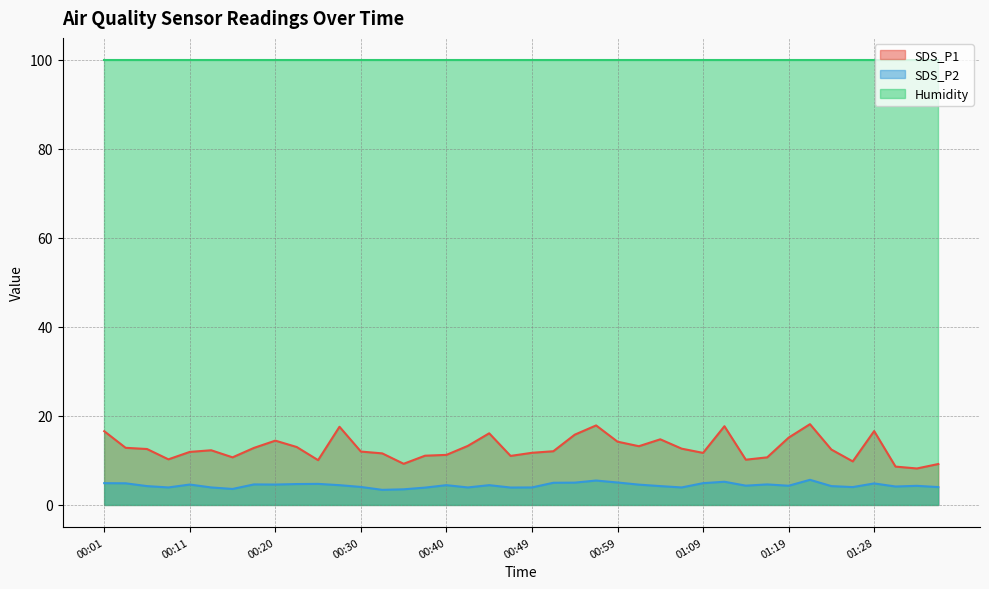

Between 00:11 and 00:20, which series saw the biggest shift?

SDS_P1